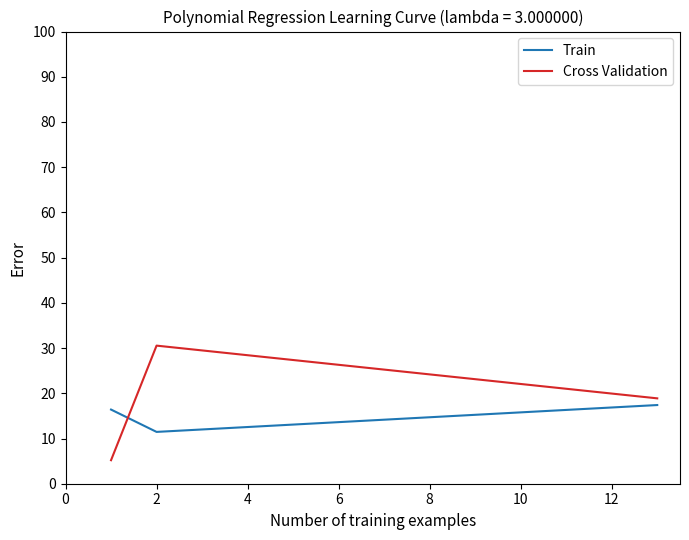

How many times do Train and Cross Validation cross each other?

1